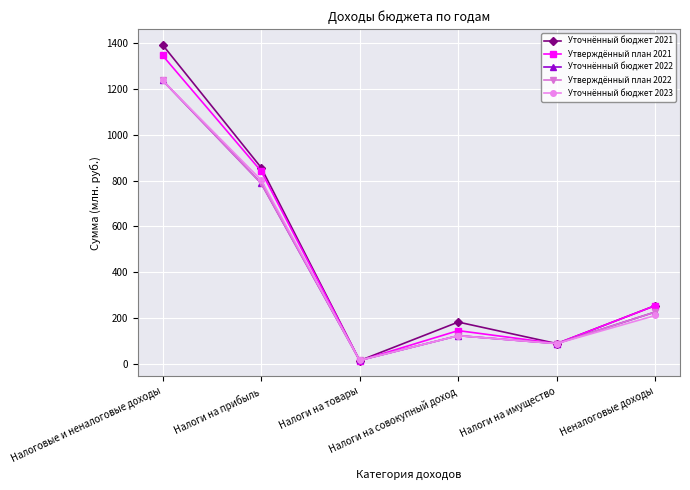

Is this an area chart (filled region under the line)?

No